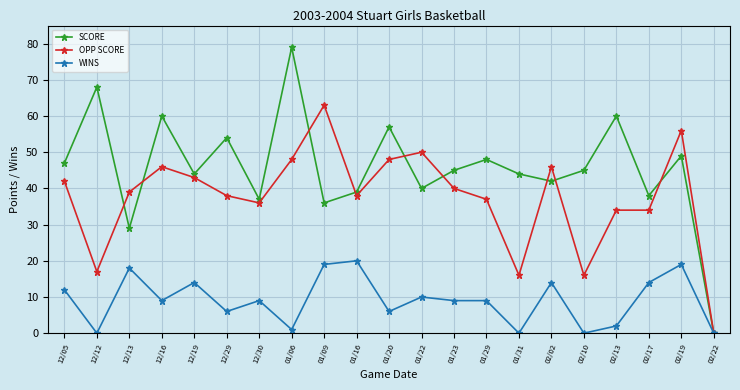

Count the number of data series in this chart.

3